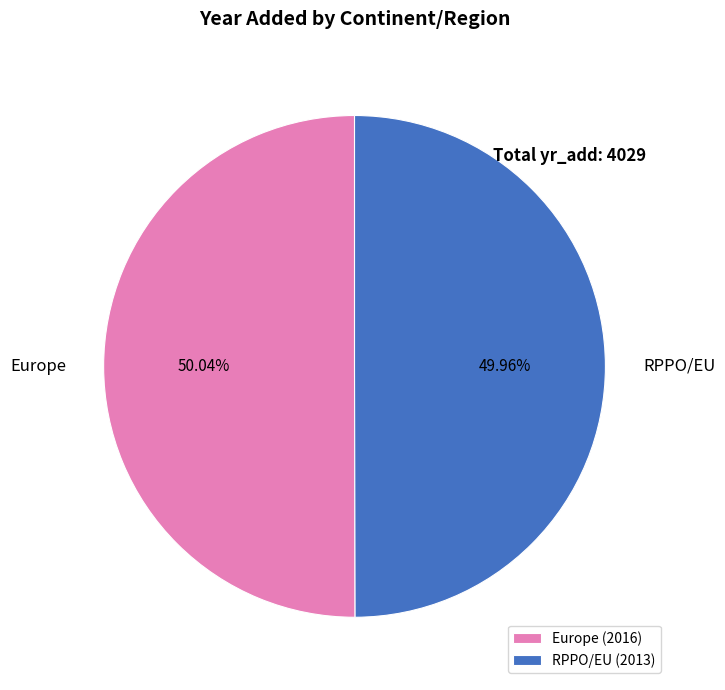

Is the sum of RPPO/EU and Europe greater than half?

Yes